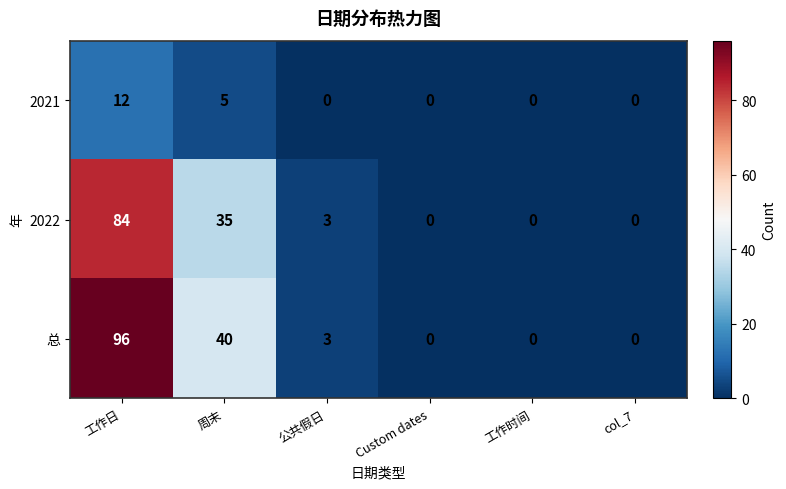

Reading left to right, what are all the values shown in this chart?

2021: 12	5	0	0	0	0
2022: 84	35	3	0	0	0
总: 96	40	3	0	0	0